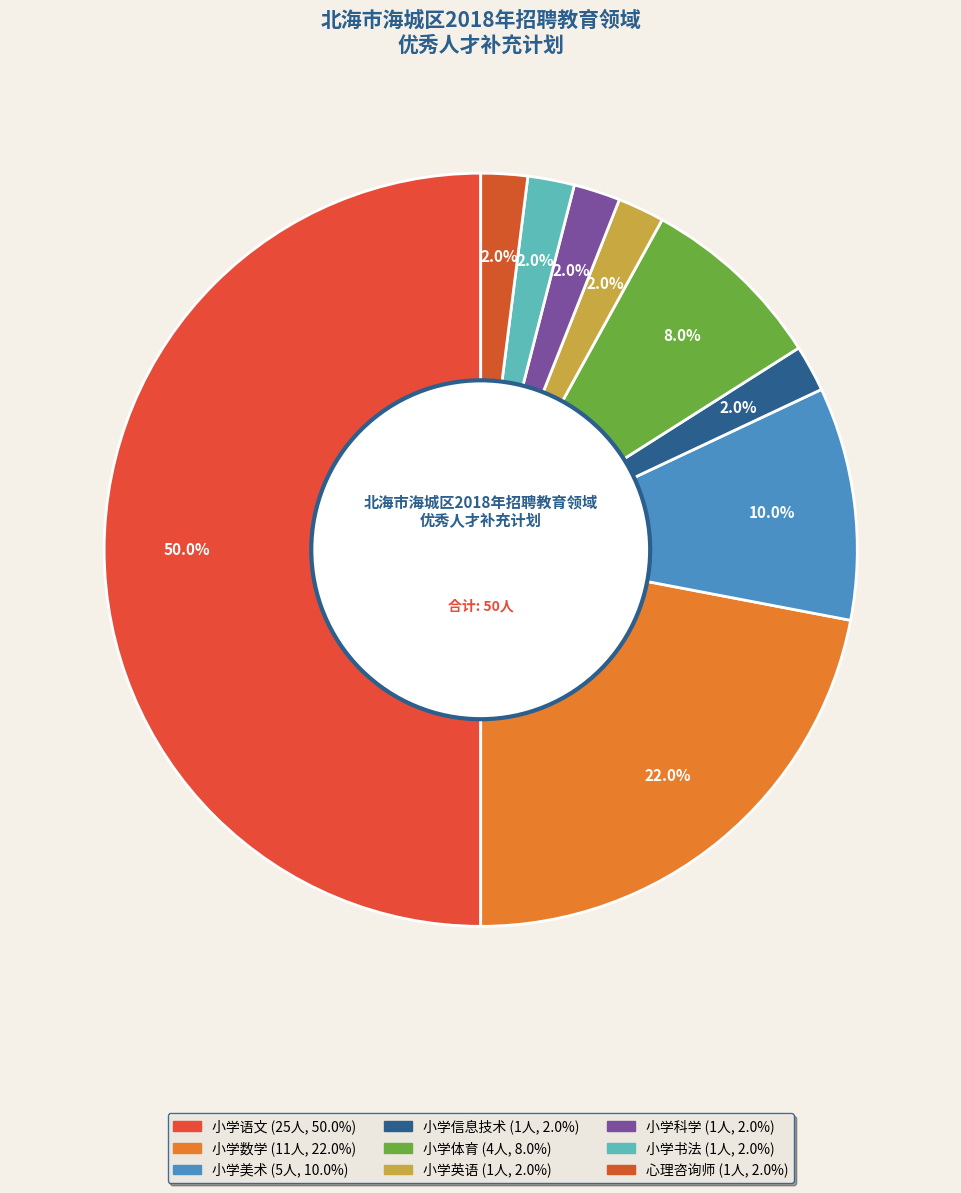

How many slices are in this pie chart?

9